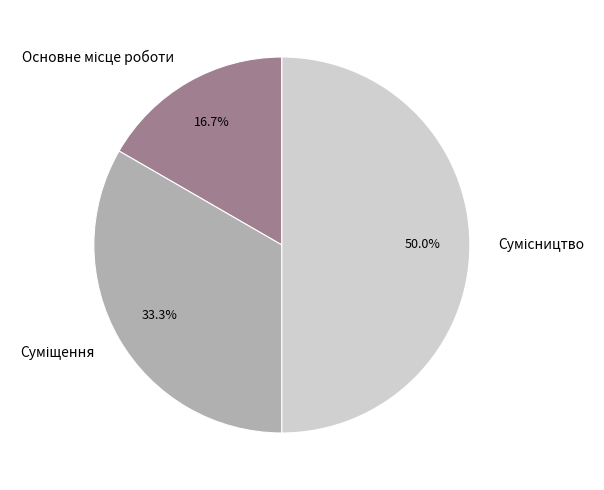

To the nearest percent, what is the difference between the largest and smallest slice percentages?

33%